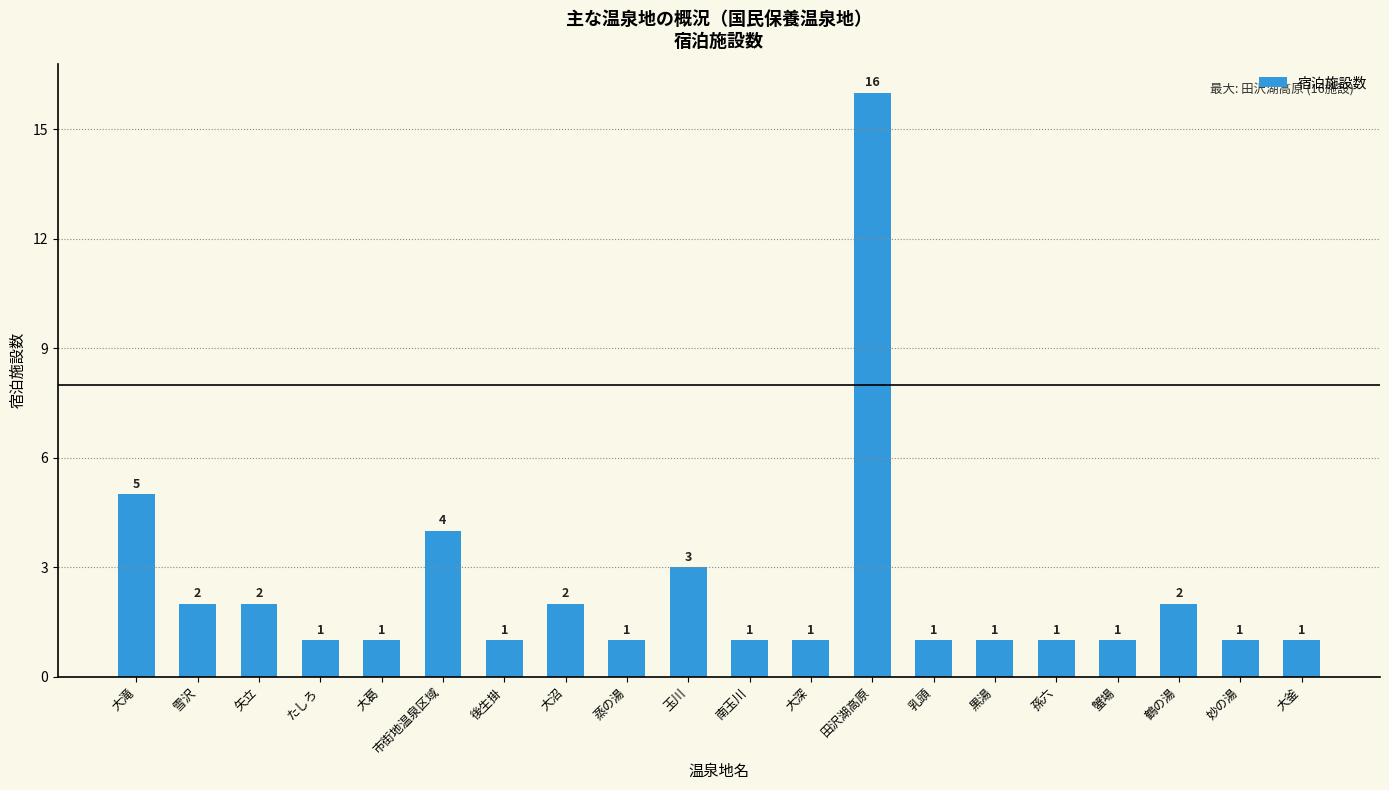

Is it true that the value at 市街地温泉区域 is 4?

True